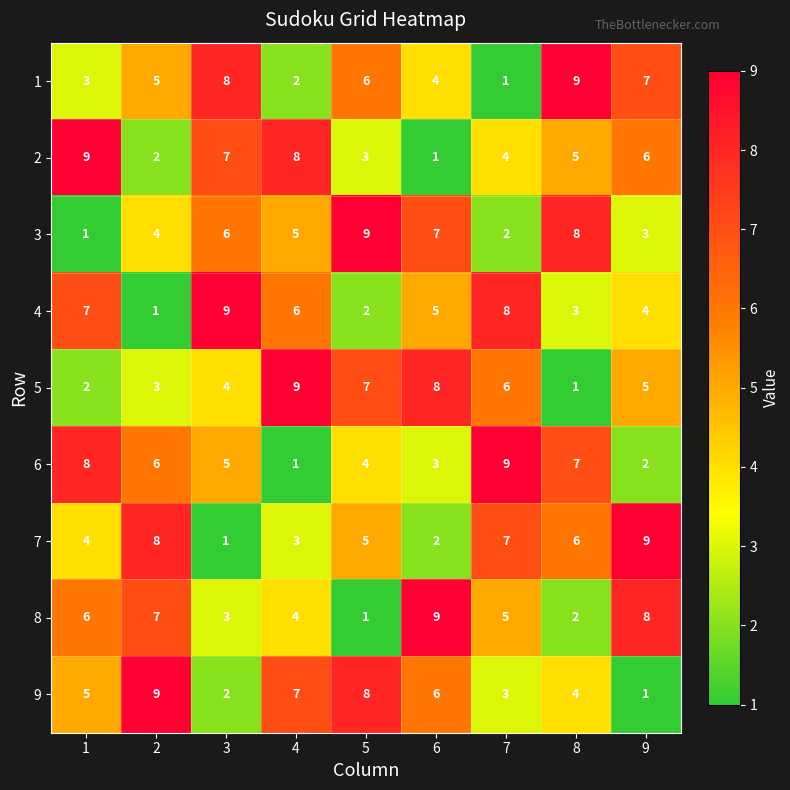

Read the 9 value at 4.

7